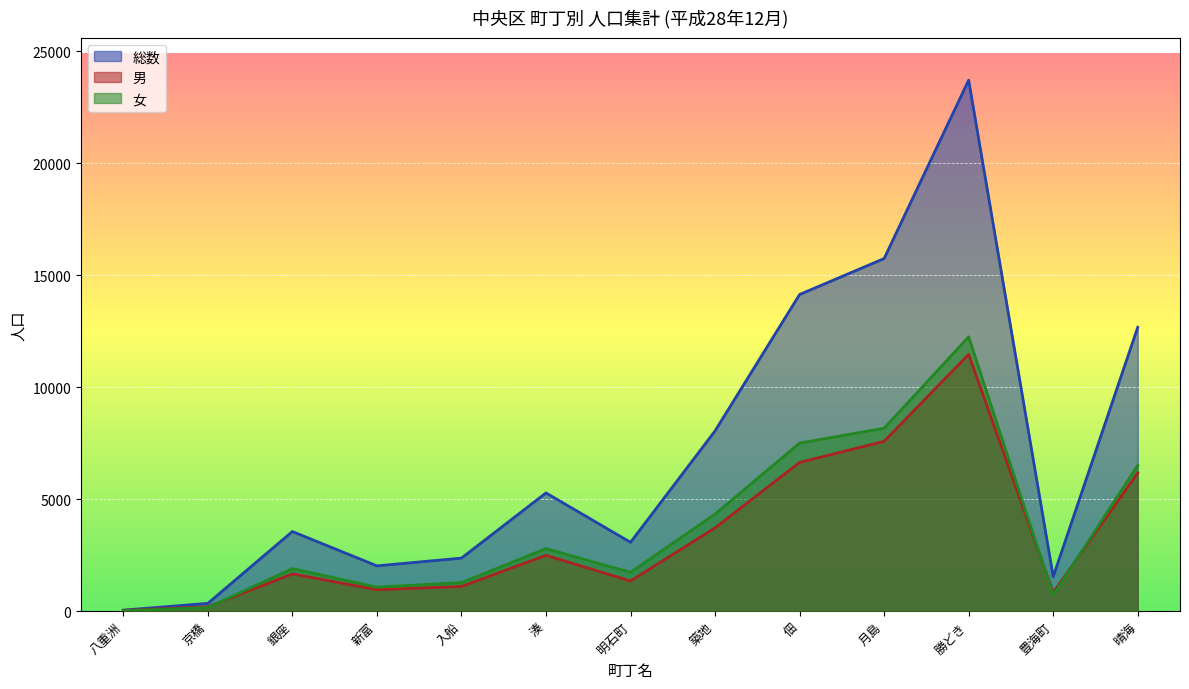

True or false: 総数 has more than 2 interior local peaks.

True